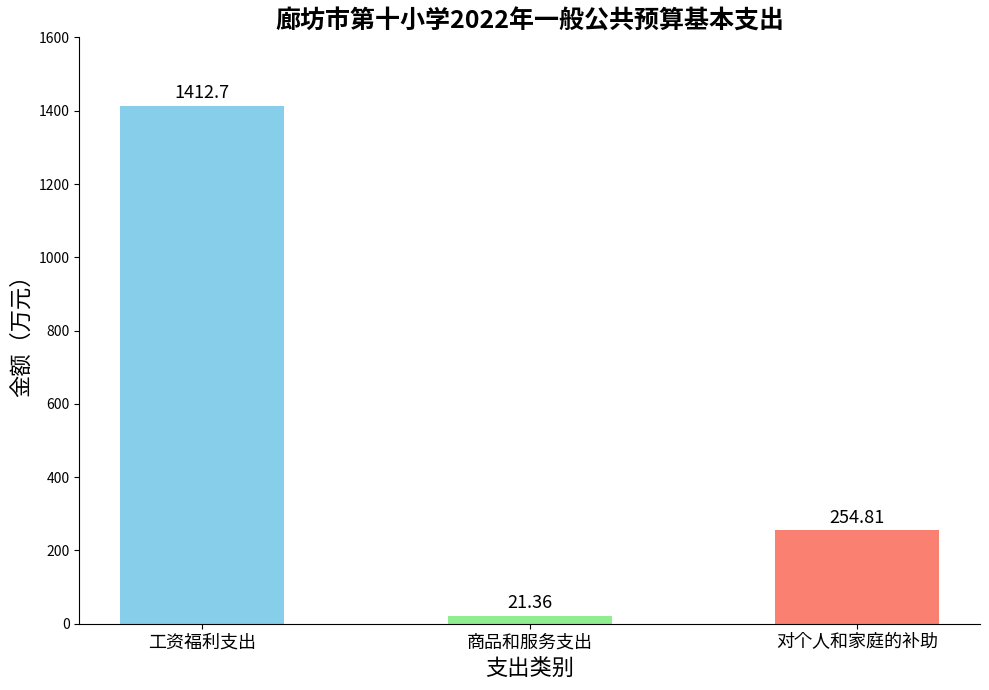

What is the smallest value displayed?

21.4